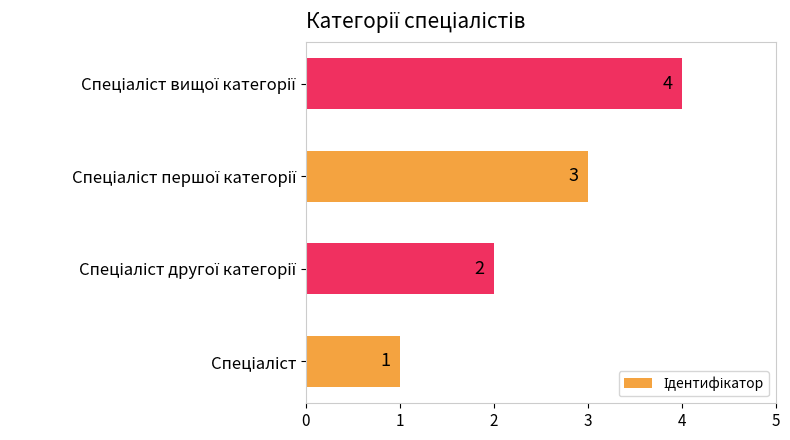

What is the greatest value displayed?

4